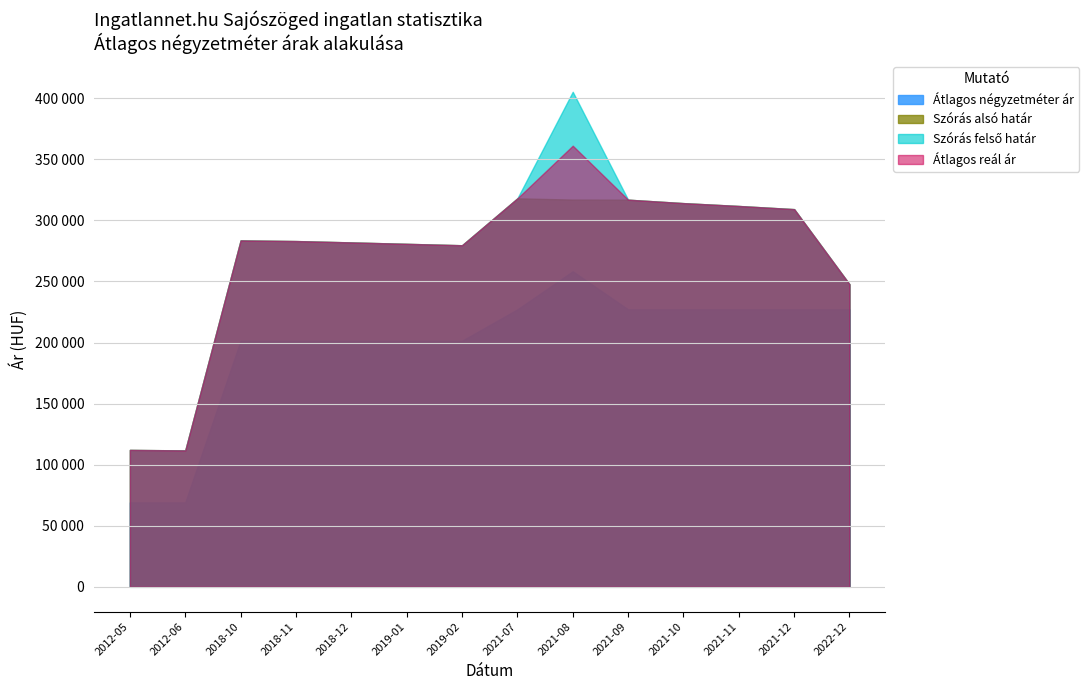

Rank the series at 2018-11 from highest to lowest value.

Szórás alsó határ, Szórás felső határ, Átlagos reál ár, Átlagos négyzetméter ár